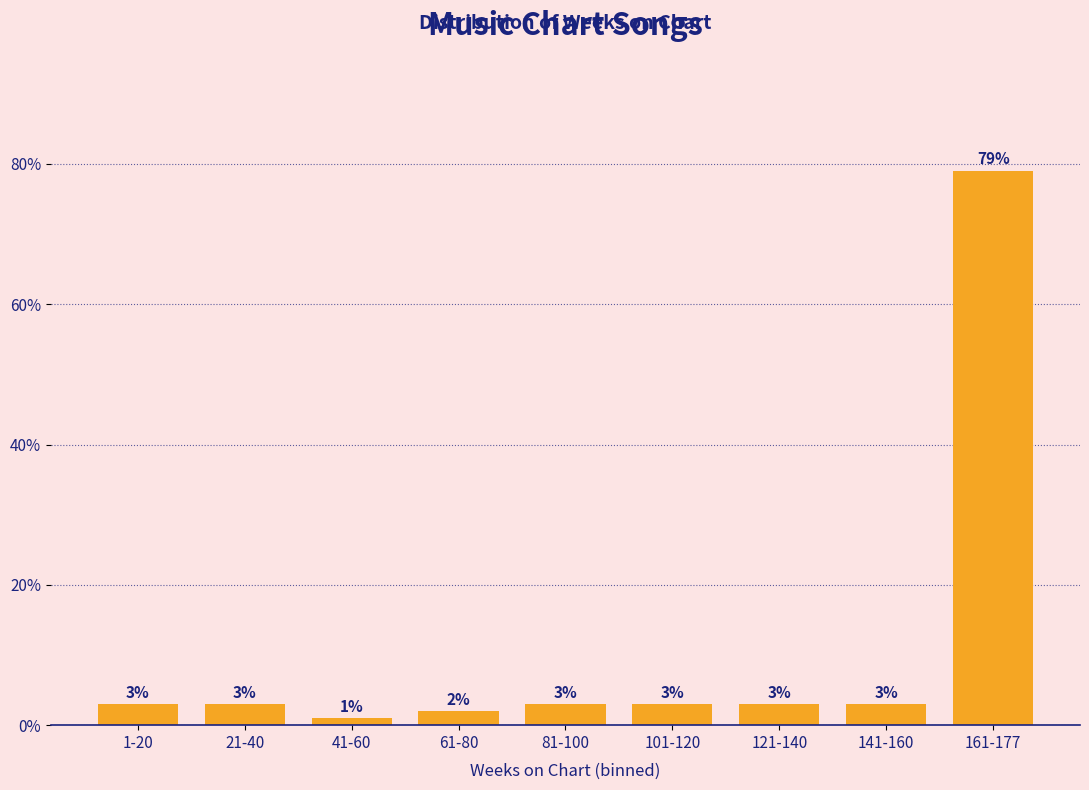

Reading left to right, list all the values displayed in this chart.

3	3	1	2	3	3	3	3	79